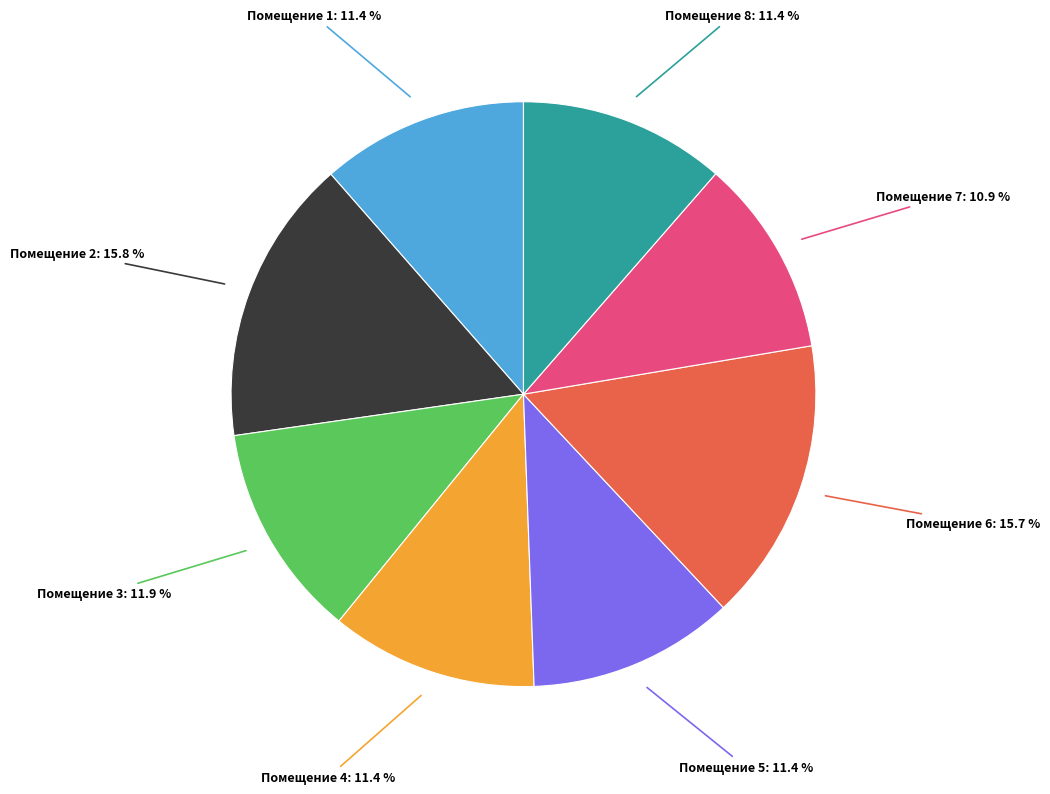

Count the number of slices in the pie.

8